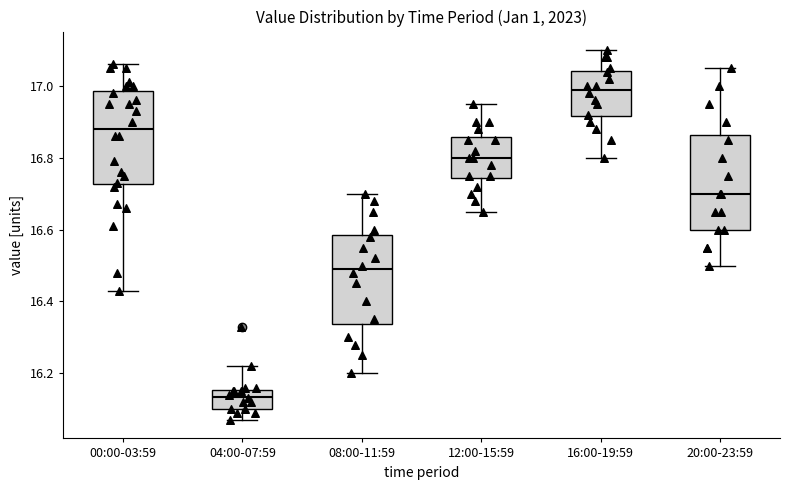

Which box's median line is the highest?

16:00-19:59